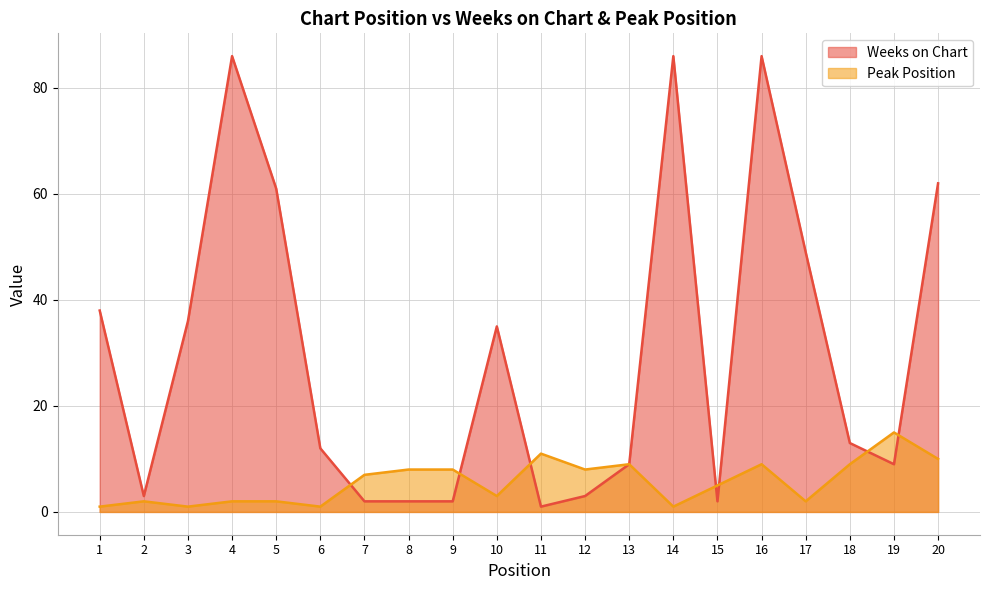

Which series ends up on top after the final intersection of Peak Position and Weeks on Chart?

Weeks on Chart